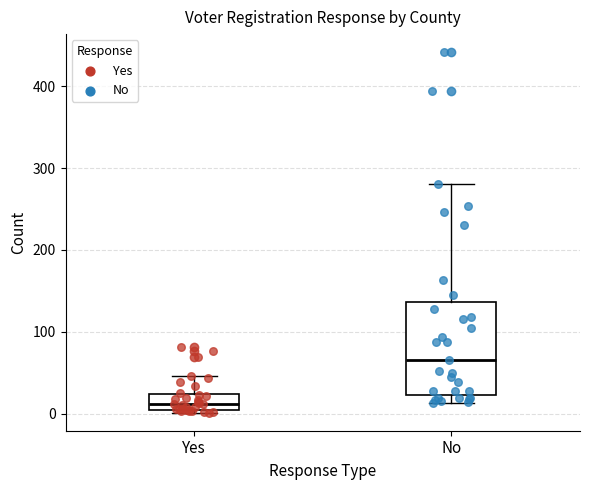

Which box's median line is the lowest?

Yes